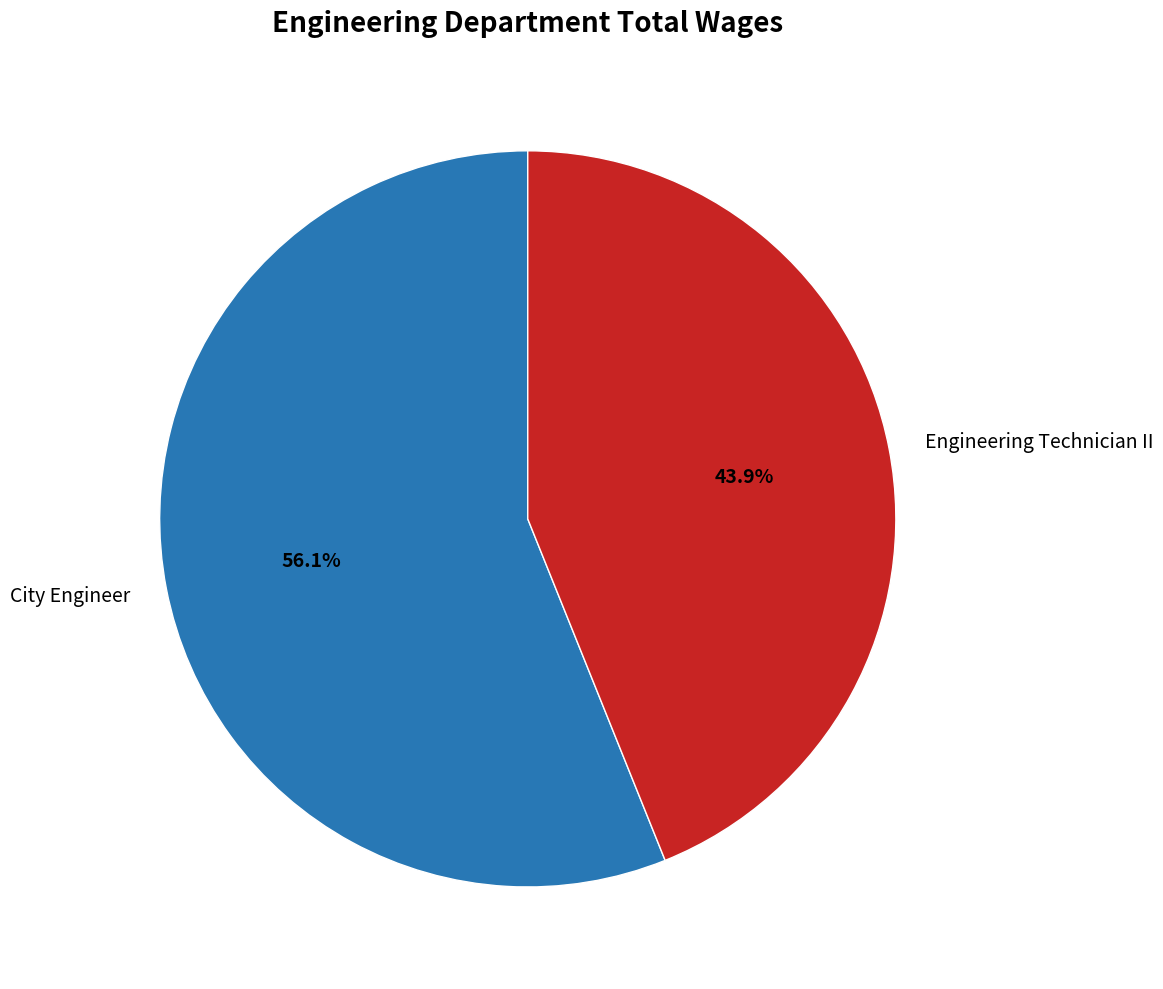

To the nearest percent, what is the difference between the largest and smallest slice percentages?

12%